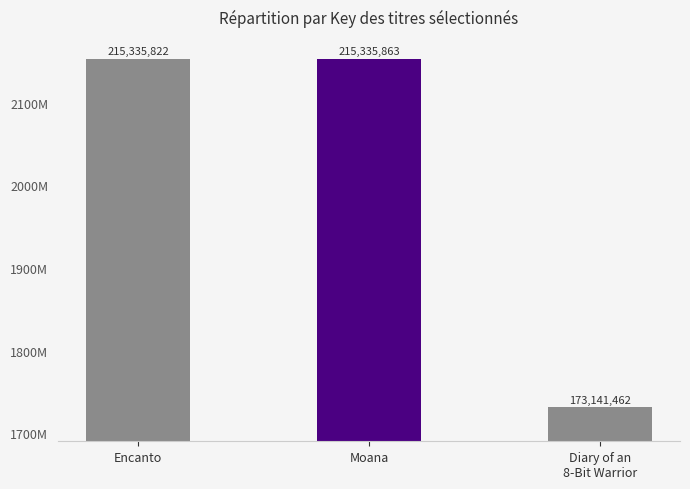

What is the change in value from Moana to Diary of an
8-Bit Warrior?

-42194401